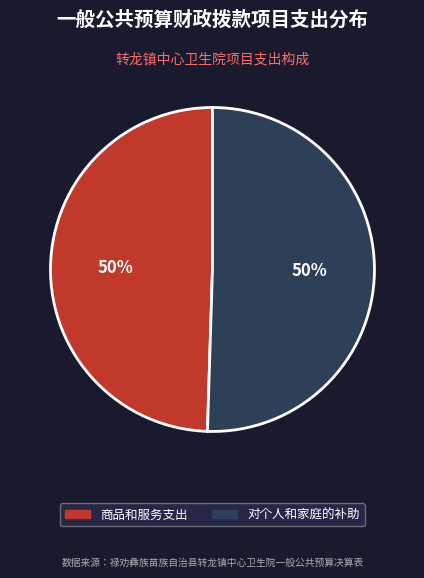

To the nearest percent, what is the average slice percentage?

50%